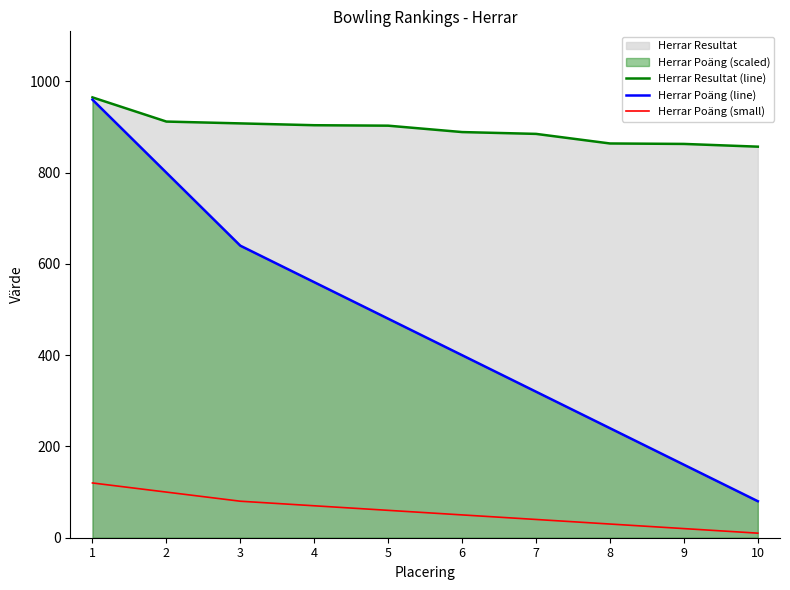

The Herrar Poäng (line) series shows 393 at 8. True or false?

False